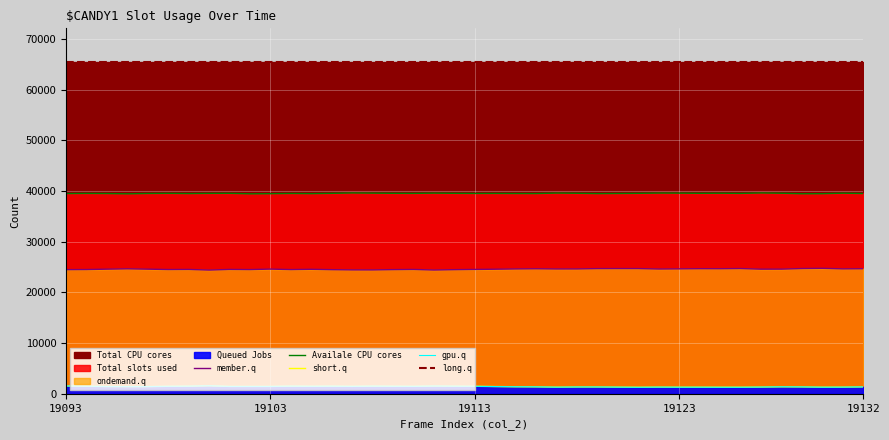

Rank the series at 8 from lowest to highest value.

gpu.q, short.q, member.q, Availale CPU cores, long.q